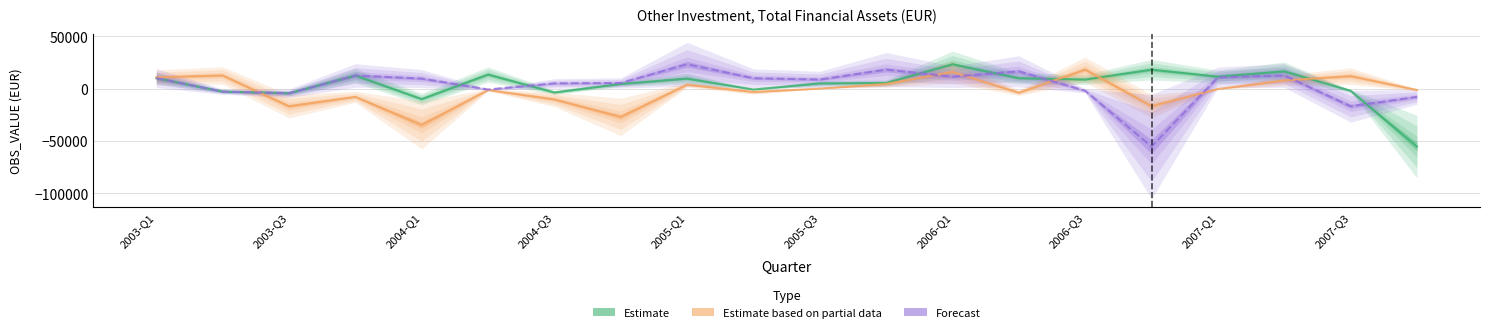

In Estimate based on partial data, how many points are lower than both neighbors (excluding endpoints)?

6